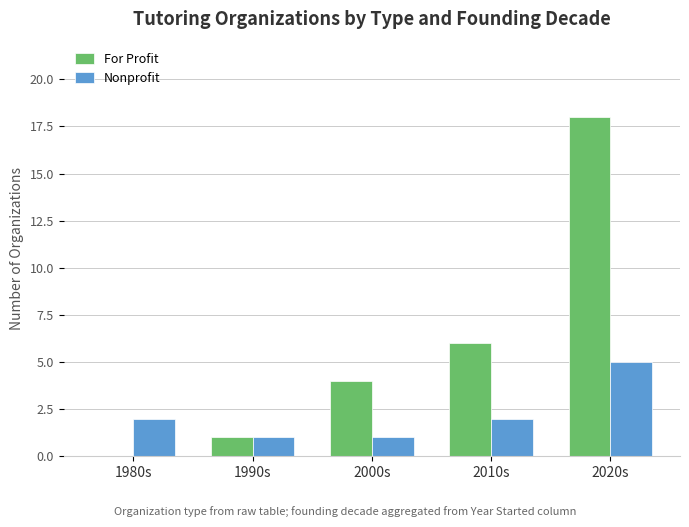

Reading left to right, list all the values displayed in this chart.

For Profit: 0	1	4	6	18
Nonprofit: 2	1	1	2	5